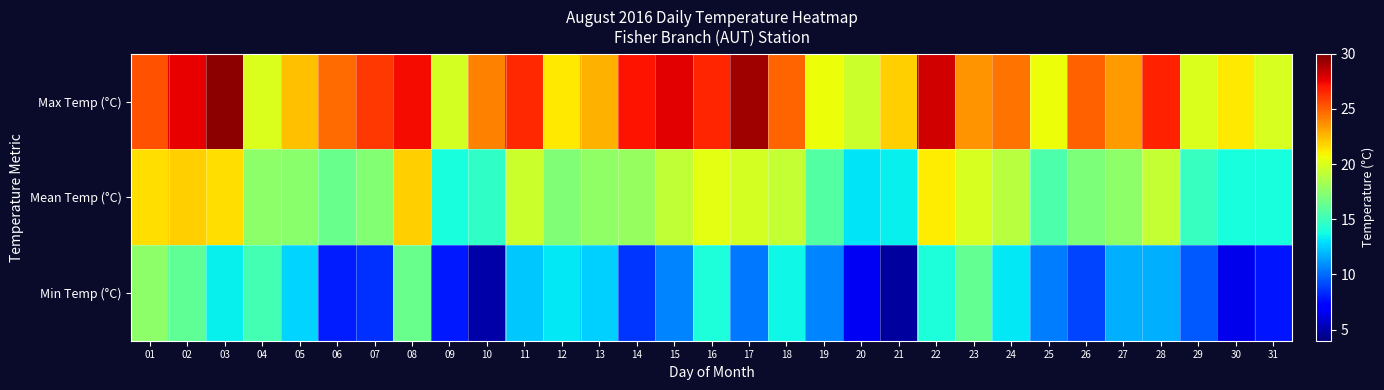

At how many categories does at least one series exceed 24?

17